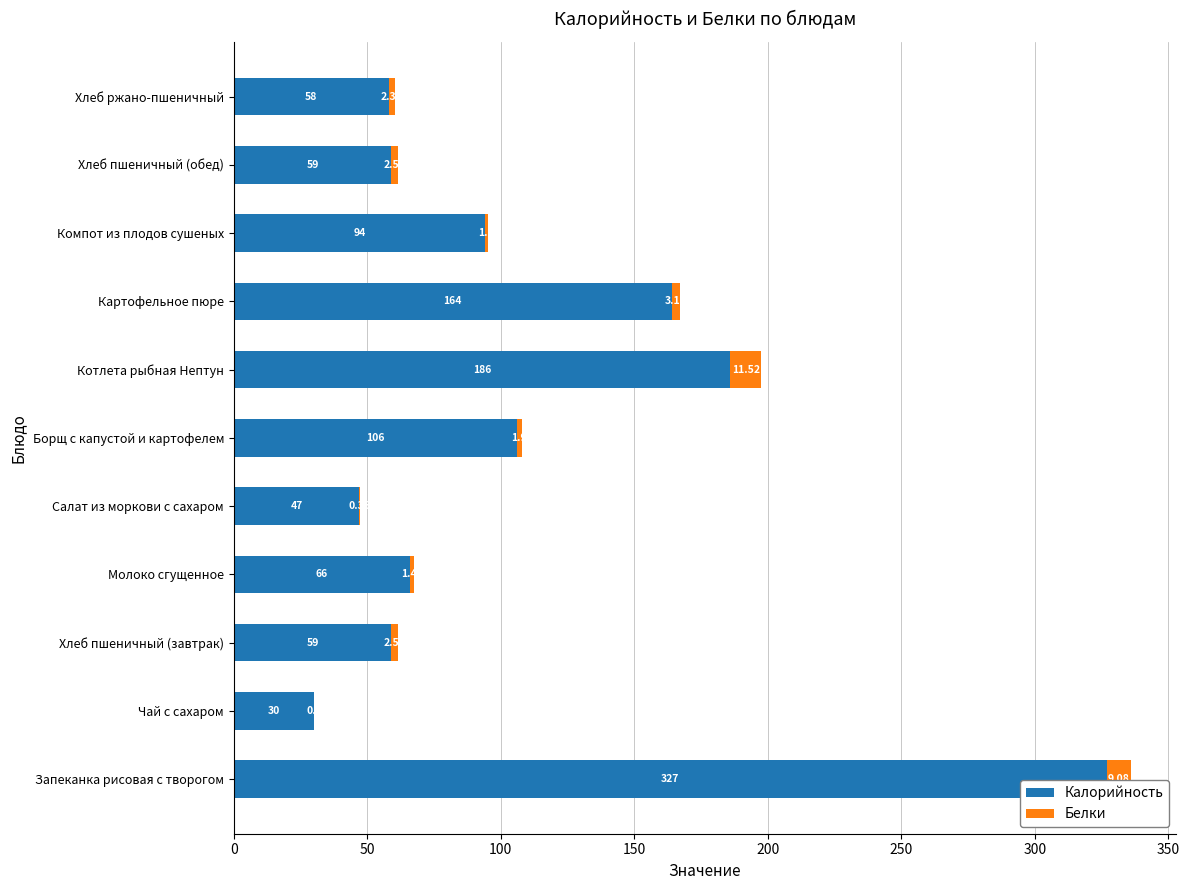

At which label does Калорийность reach its peak?

Запеканка рисовая с творогом